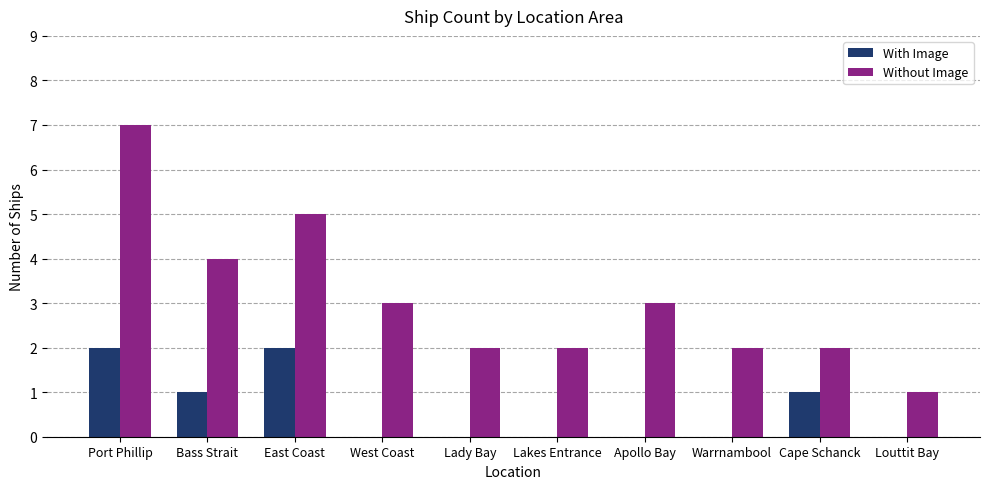

Reading left to right, extract all data points from this chart.

With Image: Port Phillip=2	Bass Strait=1	East Coast=2	West Coast=0	Lady Bay=0	Lakes Entrance=0	Apollo Bay=0	Warrnambool=0	Cape Schanck=1	Louttit Bay=0
Without Image: Port Phillip=7	Bass Strait=4	East Coast=5	West Coast=3	Lady Bay=2	Lakes Entrance=2	Apollo Bay=3	Warrnambool=2	Cape Schanck=2	Louttit Bay=1